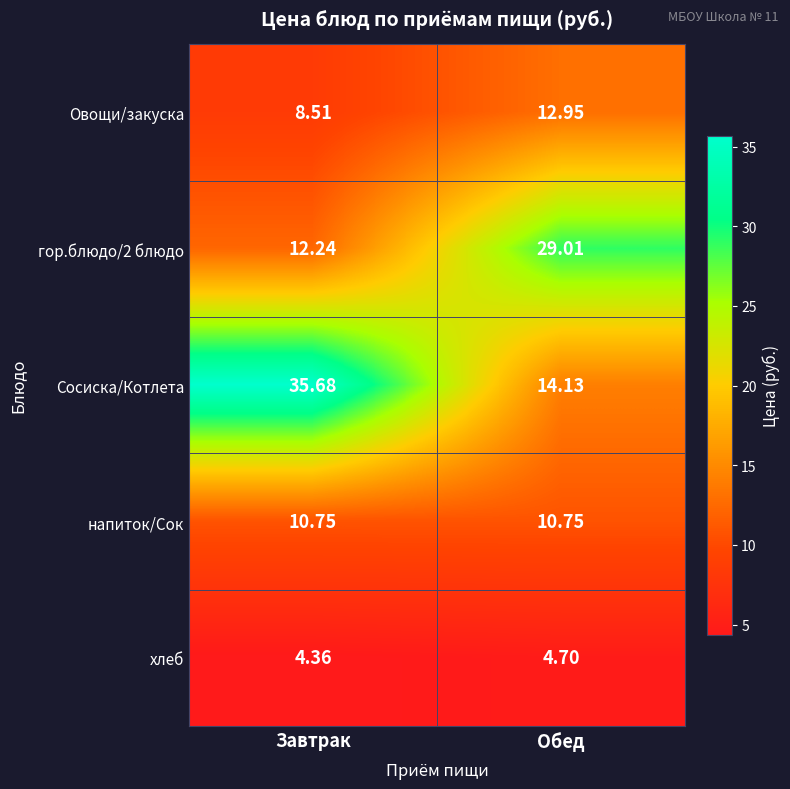

What is the total value across all series at Завтрак?

71.5